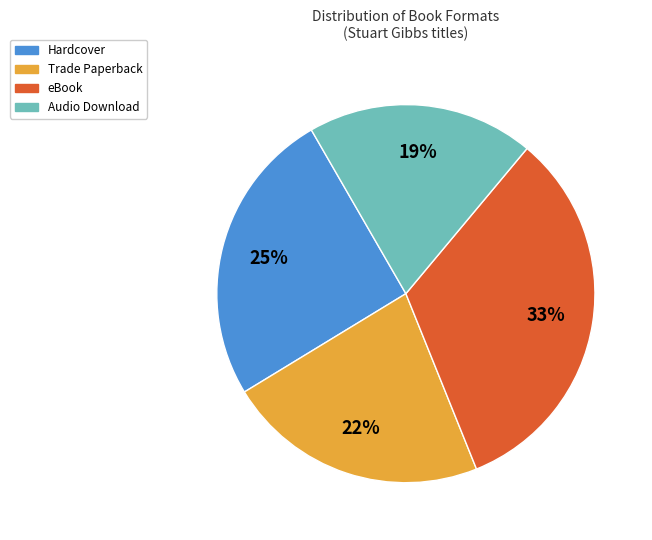

Is it true that Audio Download is 19% of the pie?

True